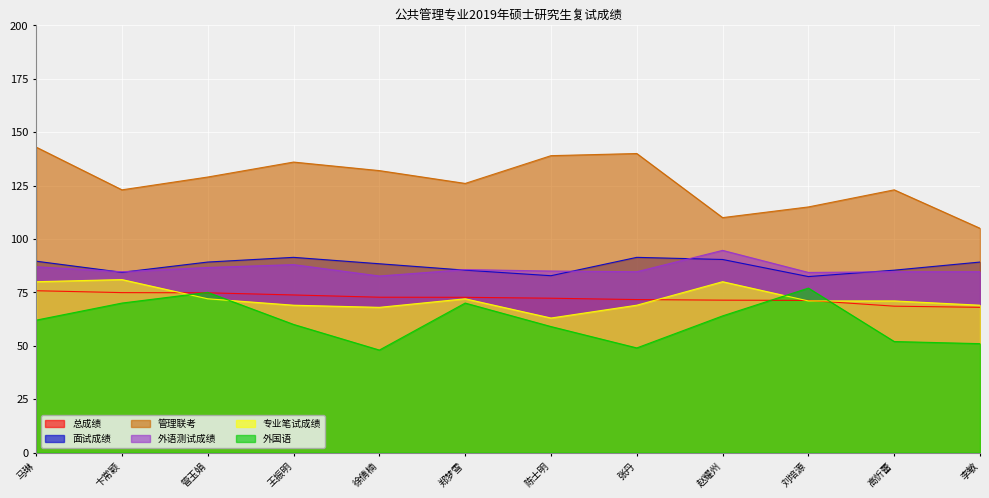

How many values in the 总成绩 series exceed 72?

7